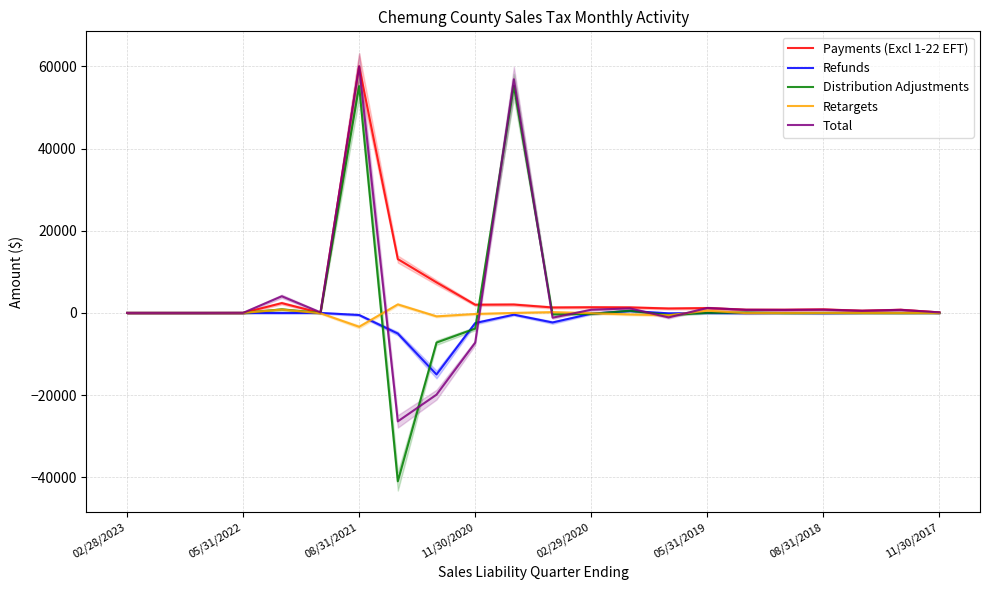

List the series in order of their peak value, highest first.

Payments (Excl 1-22 EFT), Total, Distribution Adjustments, Retargets, Refunds